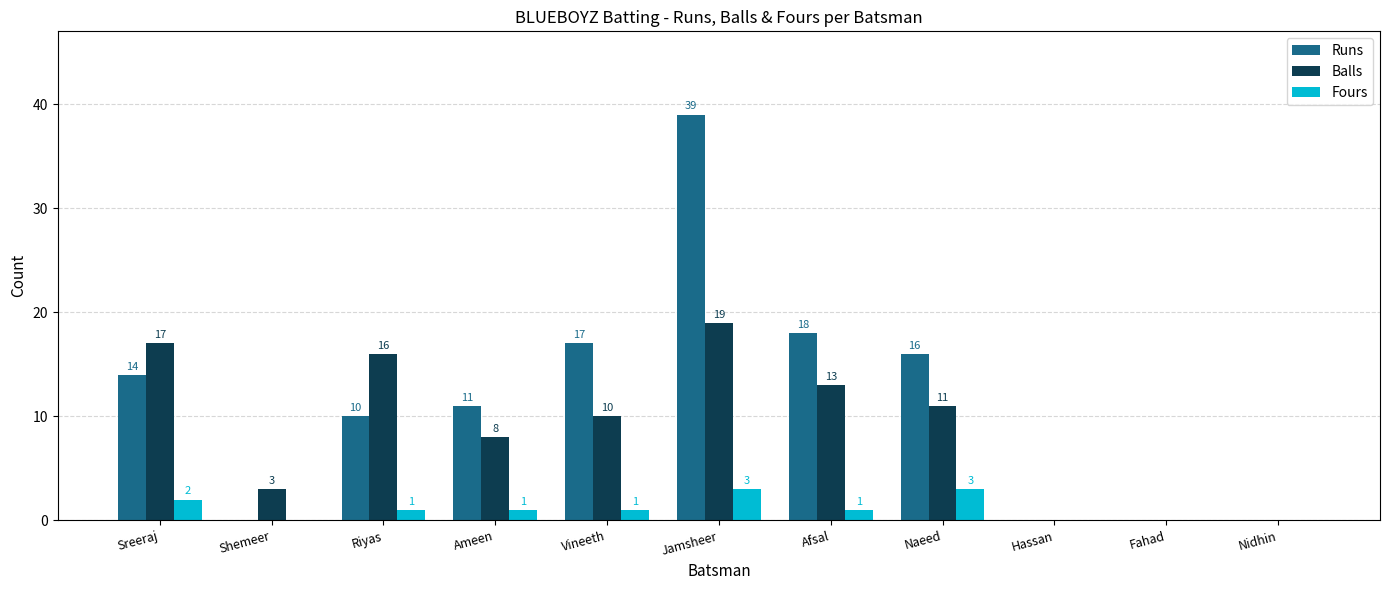

What is the highest value of the Runs series?

39